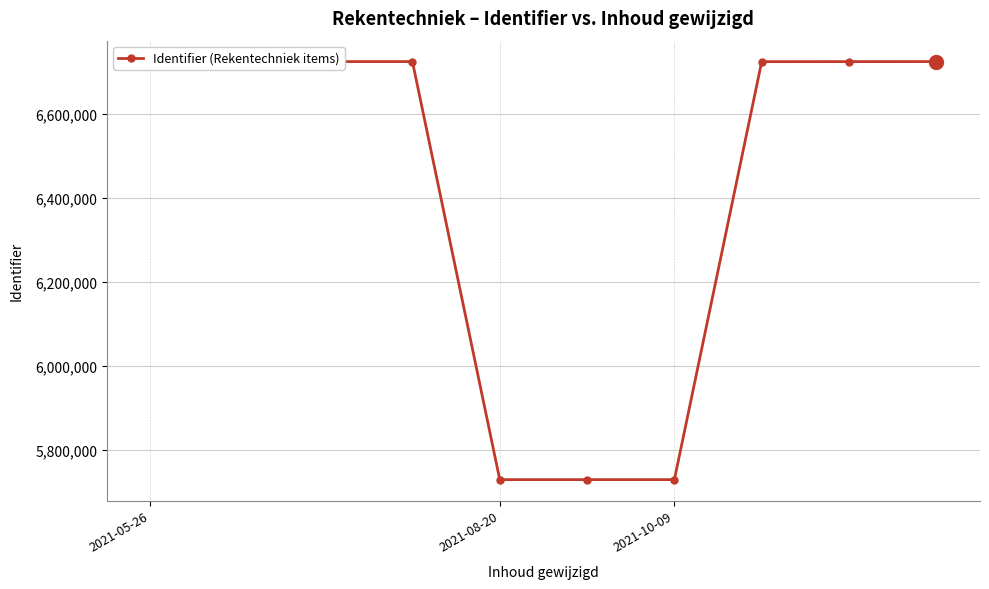

What is the smallest value displayed?

5728453